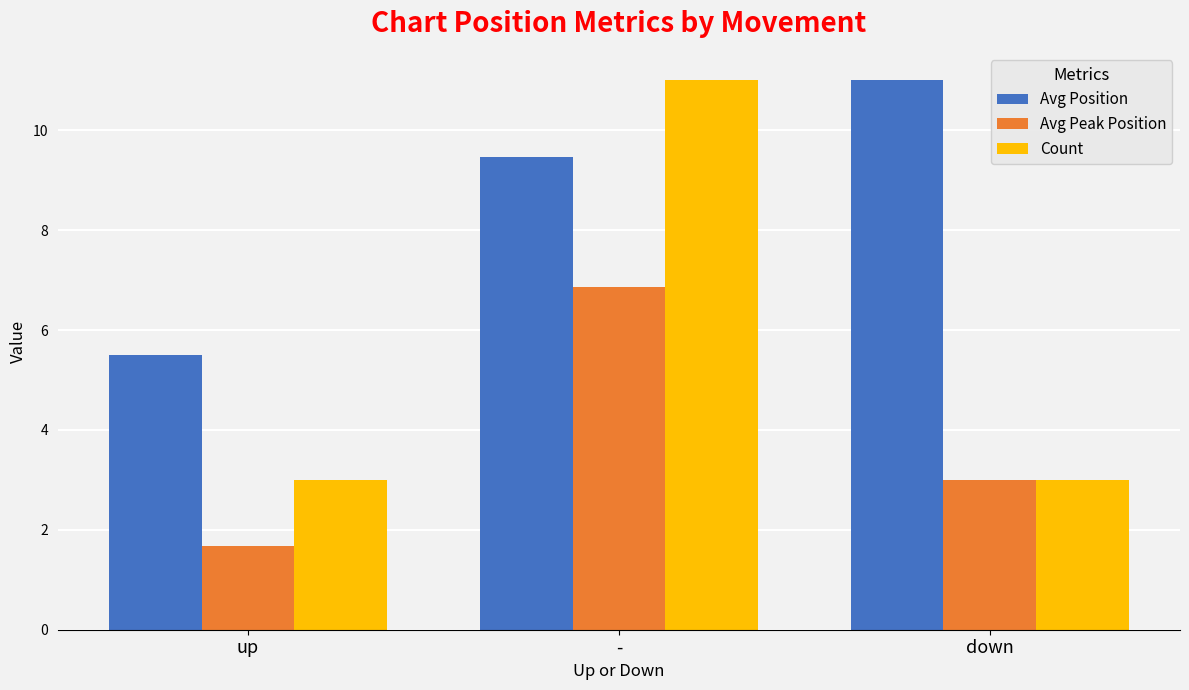

Reading left to right, extract all data points from this chart.

Avg Position: 5.5	9.5	11.0
Avg Peak Position: 1.7	6.9	3.0
Count: 3.0	11.0	3.0